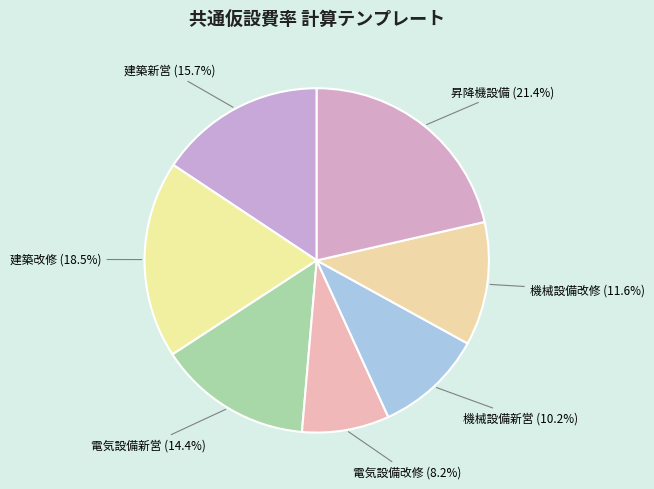

Is 電気設備新営 the majority of the pie?

No